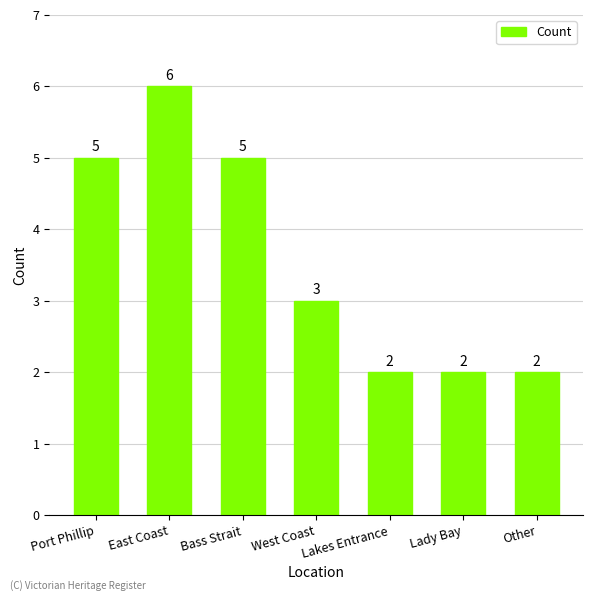

Which has a higher value, West Coast or Bass Strait?

Bass Strait